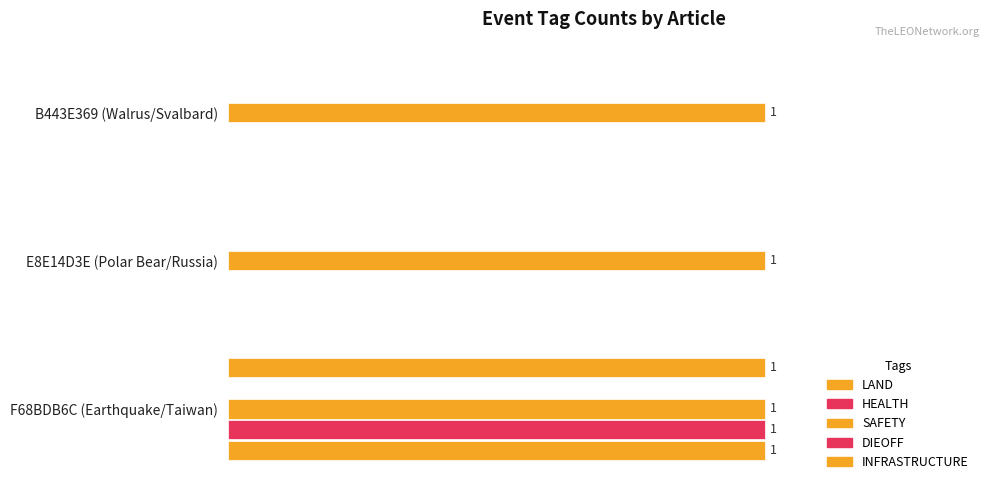

Which series has the largest range (max minus min)?

LAND